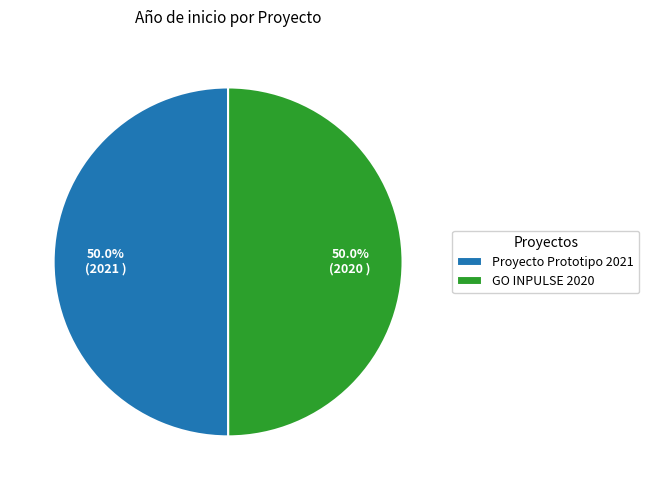

Combined, what portion of the pie is GO INPULSE 2020 and Proyecto Prototipo 2021?

100.0%